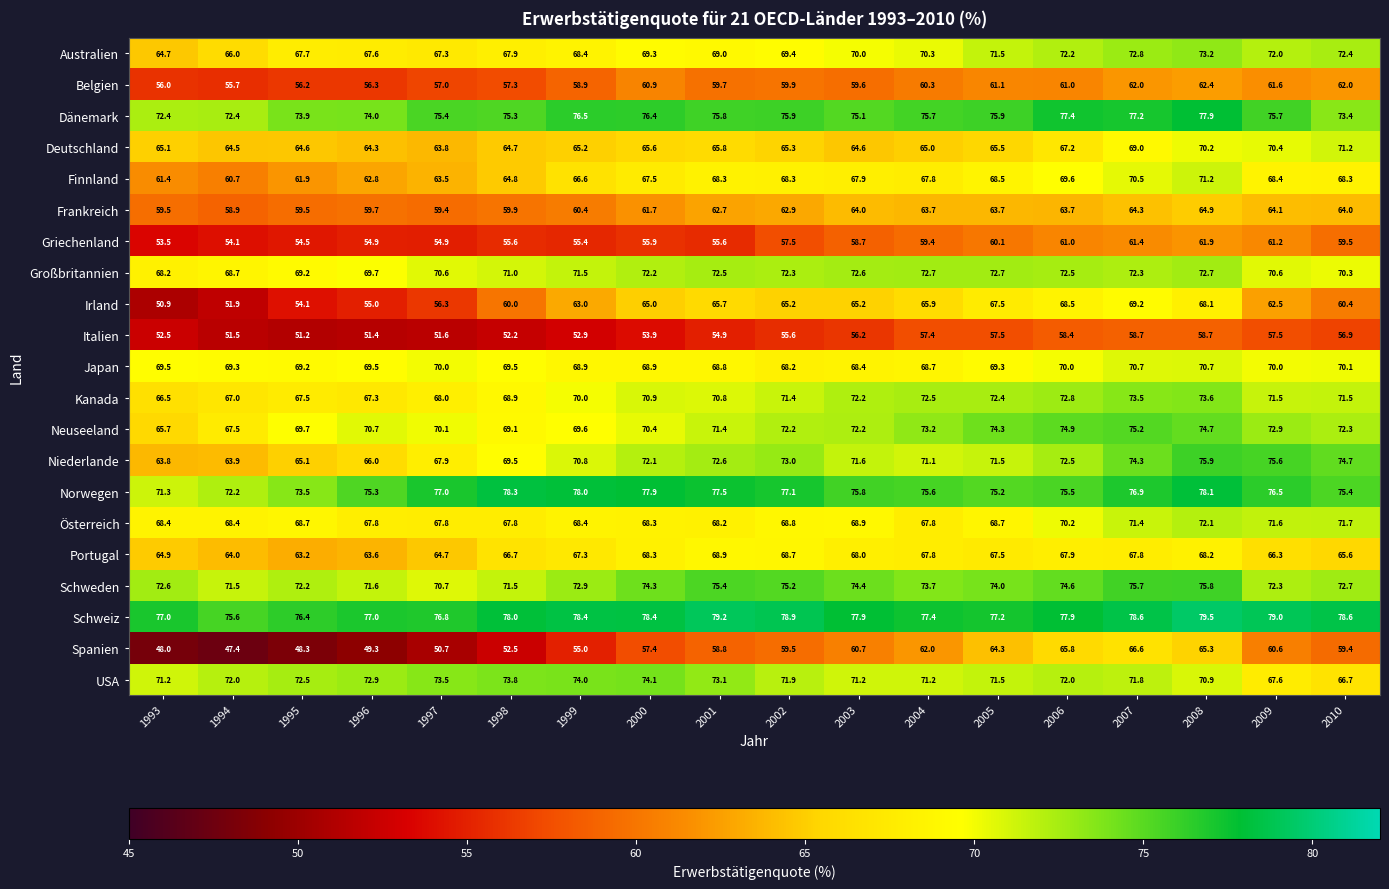

True or false: Belgien has a value of 16.8 at 2006.

False